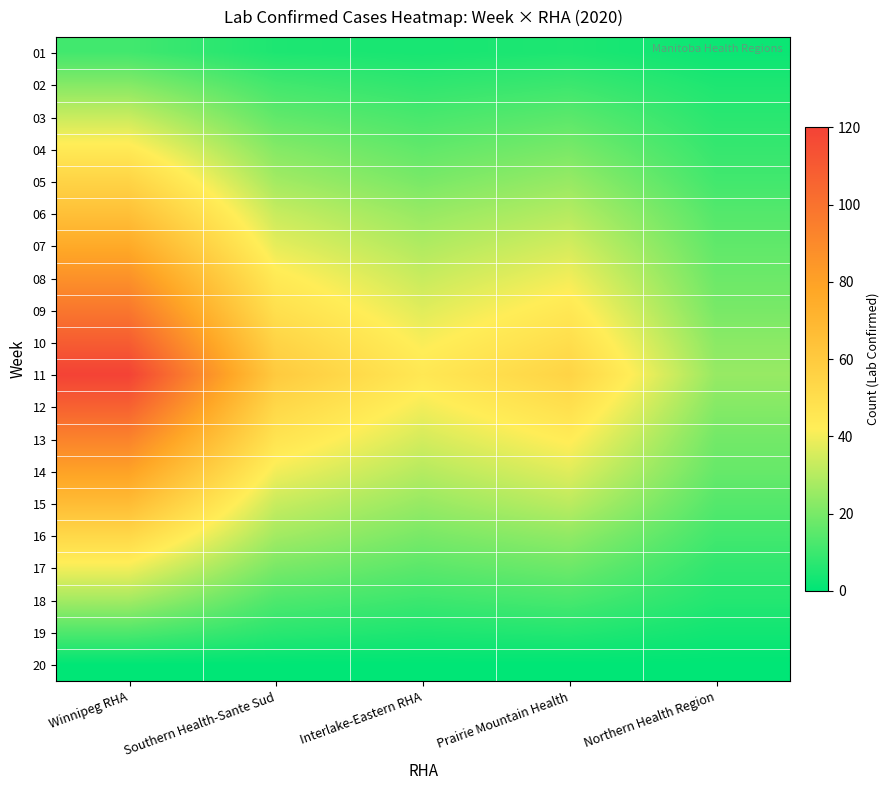

Which series has the largest total across all categories?

11